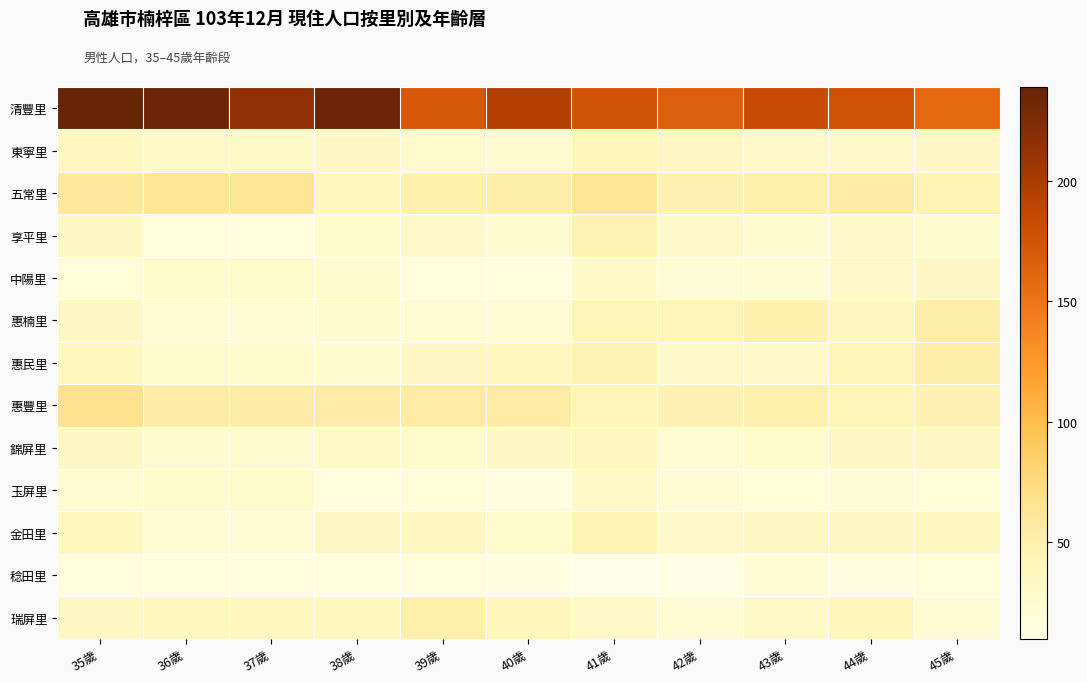

What is the spread (max minus min) of values at 39歲?

157